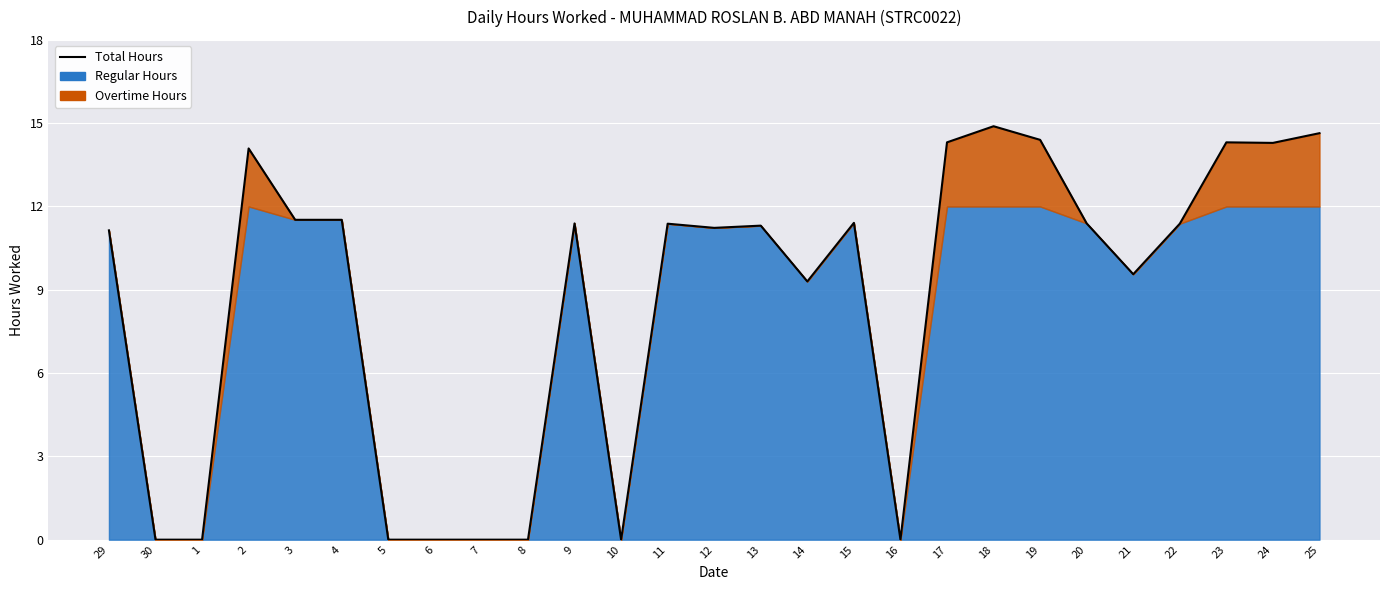

What is the average value?

8.6